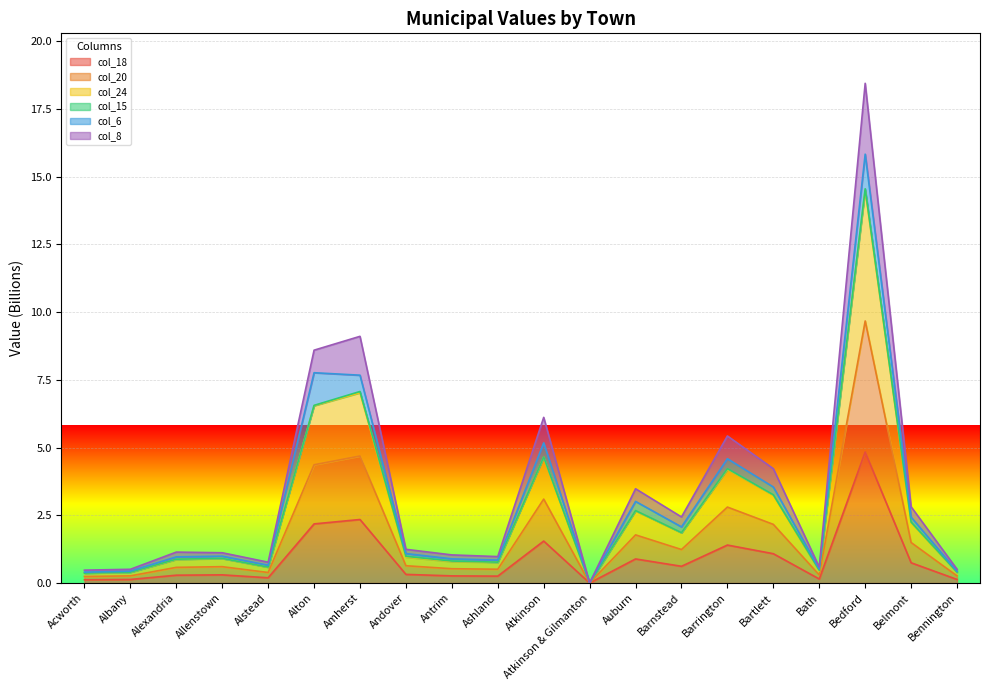

What is the difference between the second highest and second lowest values in the col_24 series?

6.7